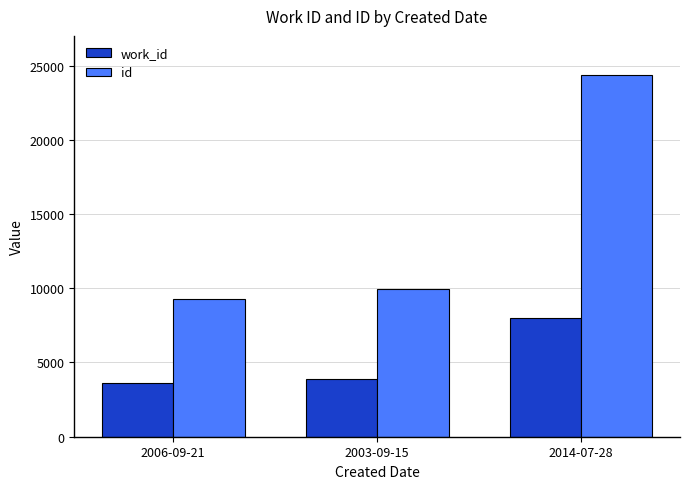

Rank the categories by work_id value from lowest to highest.

2006-09-21, 2003-09-15, 2014-07-28